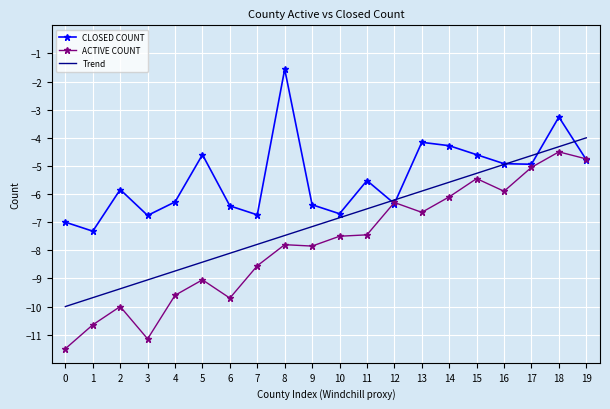

Which series has the largest total across all categories?

CLOSED COUNT